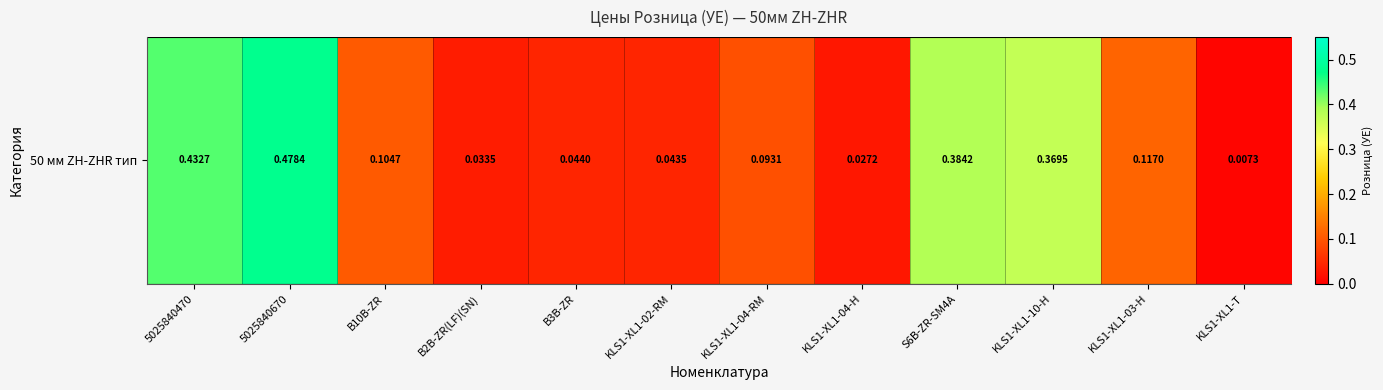

Which label corresponds to the largest value in the chart?

5025840670